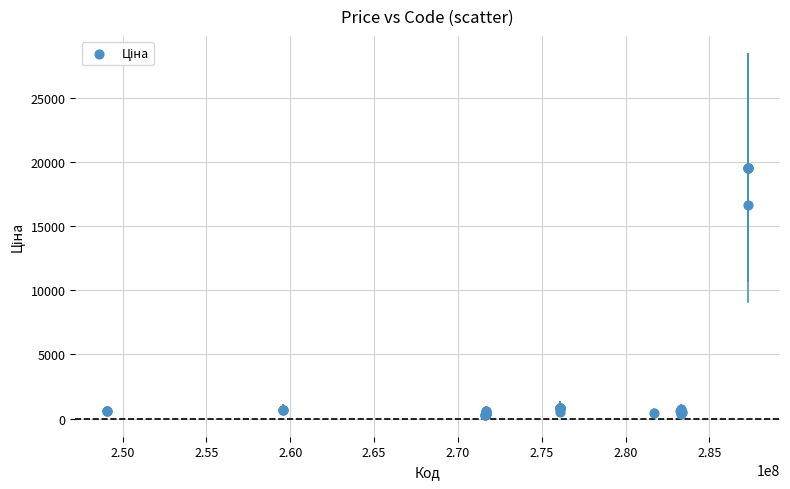

What Y value in the scatter plot is closest to 9934?

16636.8